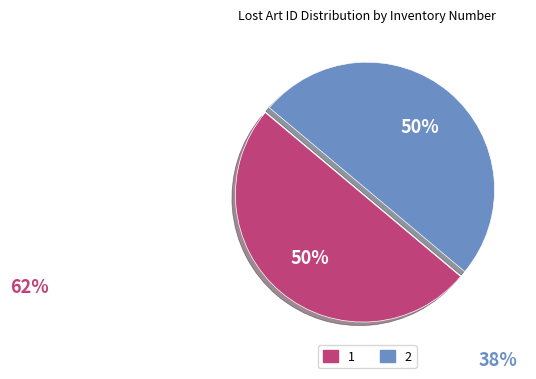

Do 1 and 2 together represent more than half of the pie?

Yes